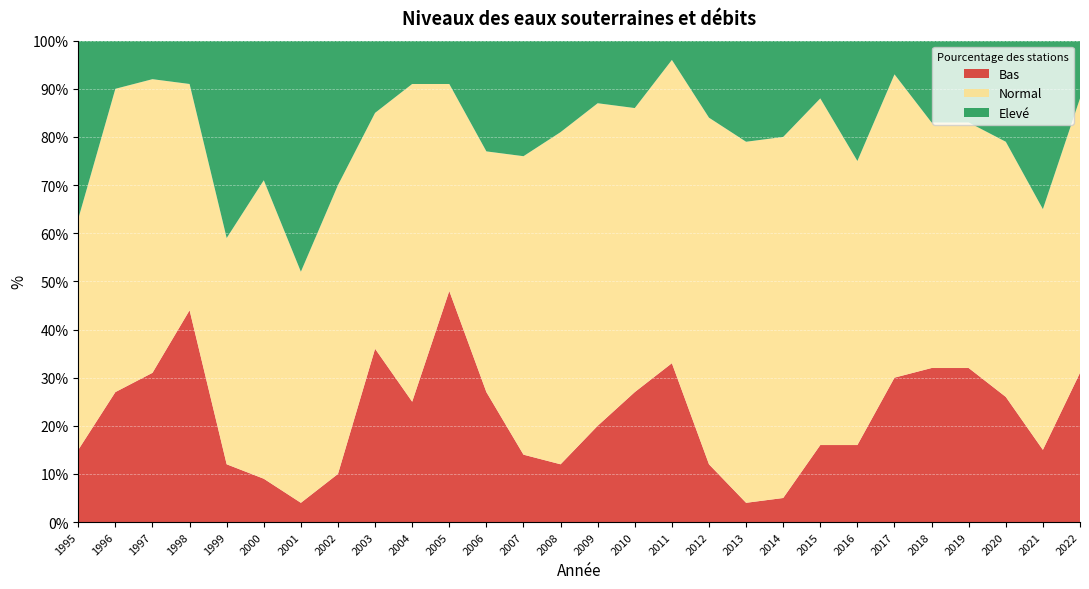

Reading left to right, extract all data points from this chart.

Bas: 1995=15	1996=27	1997=31	1998=44	1999=12	2000=9	2001=4	2002=10	2003=36	2004=25	2005=48	2006=27	2007=14	2008=12	2009=20	2010=27	2011=33	2012=12	2013=4	2014=5	2015=16	2016=16	2017=30	2018=32	2019=32	2020=26	2021=15	2022=31
Normal: 1995=48	1996=63	1997=61	1998=47	1999=47	2000=62	2001=48	2002=60	2003=49	2004=66	2005=43	2006=50	2007=62	2008=69	2009=67	2010=59	2011=63	2012=72	2013=75	2014=75	2015=72	2016=59	2017=63	2018=51	2019=51	2020=53	2021=50	2022=57
Elevé: 1995=37	1996=10	1997=8	1998=9	1999=41	2000=29	2001=48	2002=30	2003=15	2004=9	2005=9	2006=23	2007=24	2008=19	2009=13	2010=14	2011=4	2012=16	2013=21	2014=20	2015=12	2016=25	2017=7	2018=17	2019=17	2020=21	2021=35	2022=12